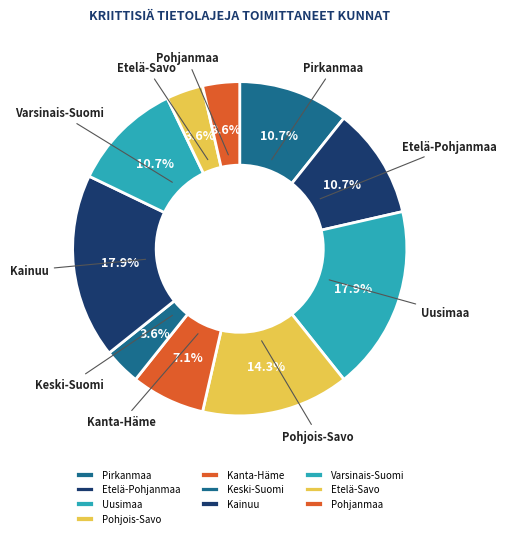

Do Etelä-Pohjanmaa and Keski-Suomi together represent more than half of the pie?

No